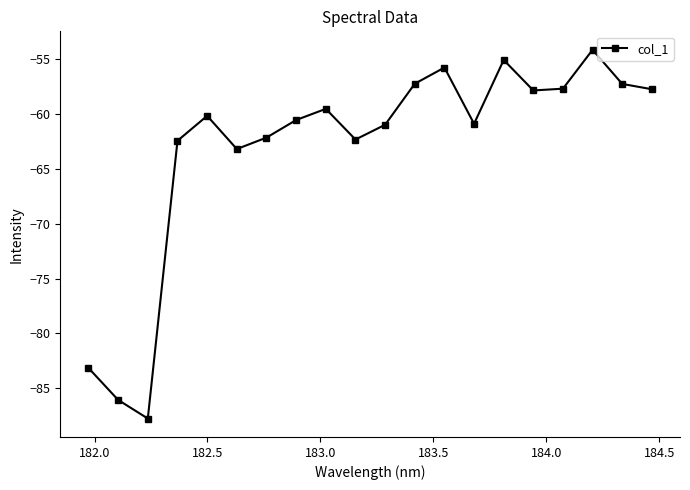

How many data points does each series have?

20